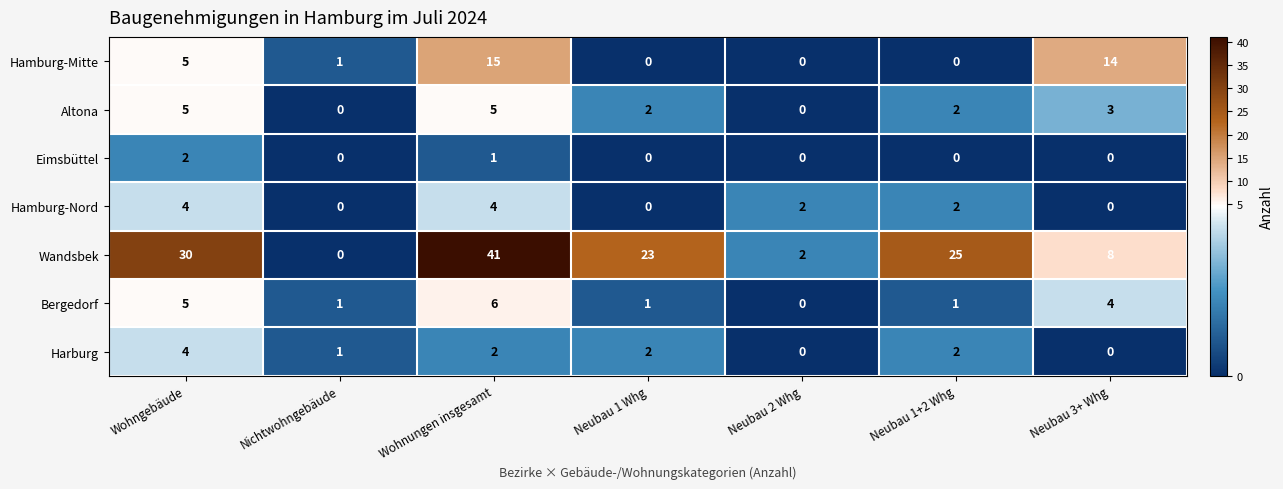

What is the greatest value displayed?

41